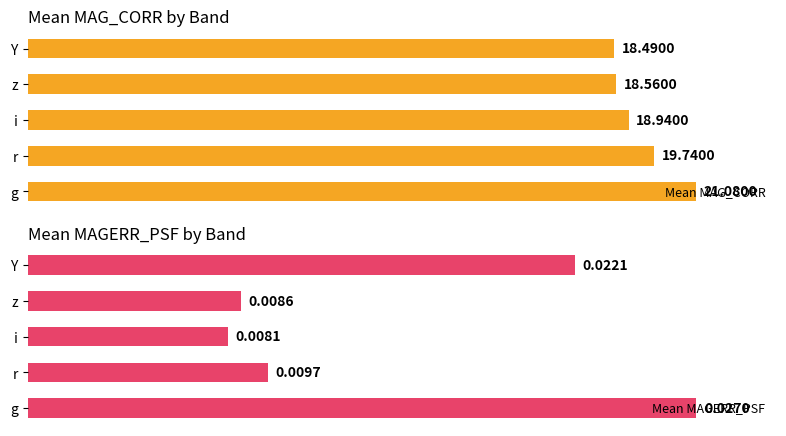

What is the difference between the maximum and minimum values in the Mean MAG_CORR series?

2.6